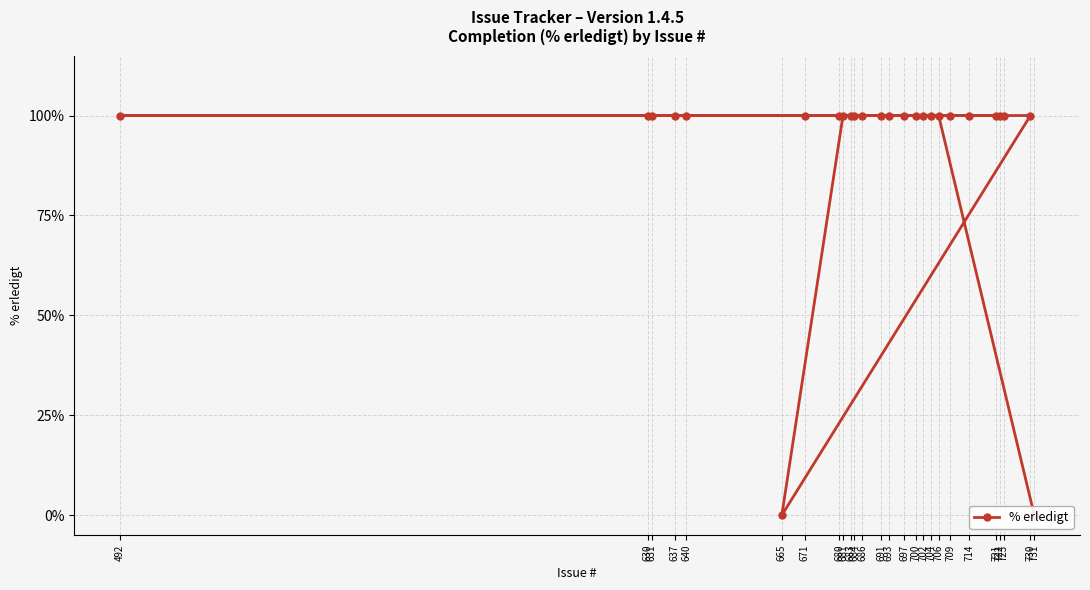

What is the difference between the maximum and minimum values?

100